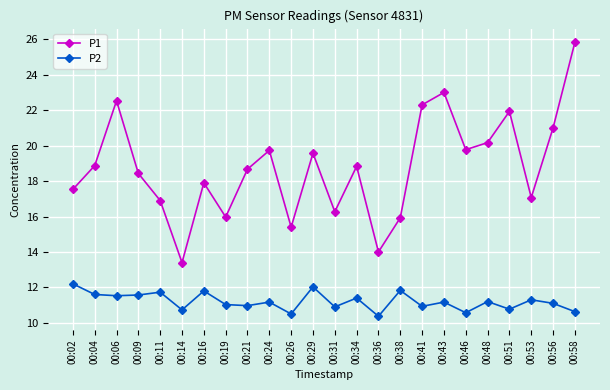

True or false: P1 and P2 intersect in this chart.

False